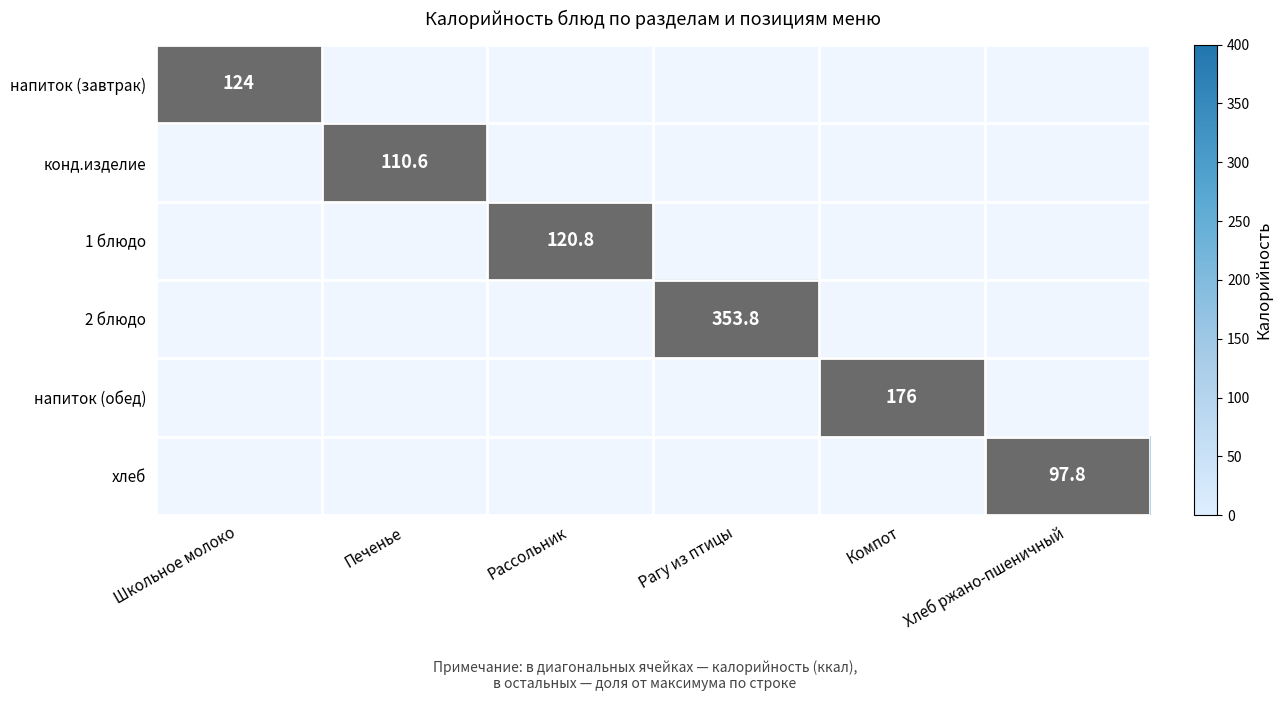

True or false: 2 блюдо has a value of 353.8 at Рагу из птицы.

True